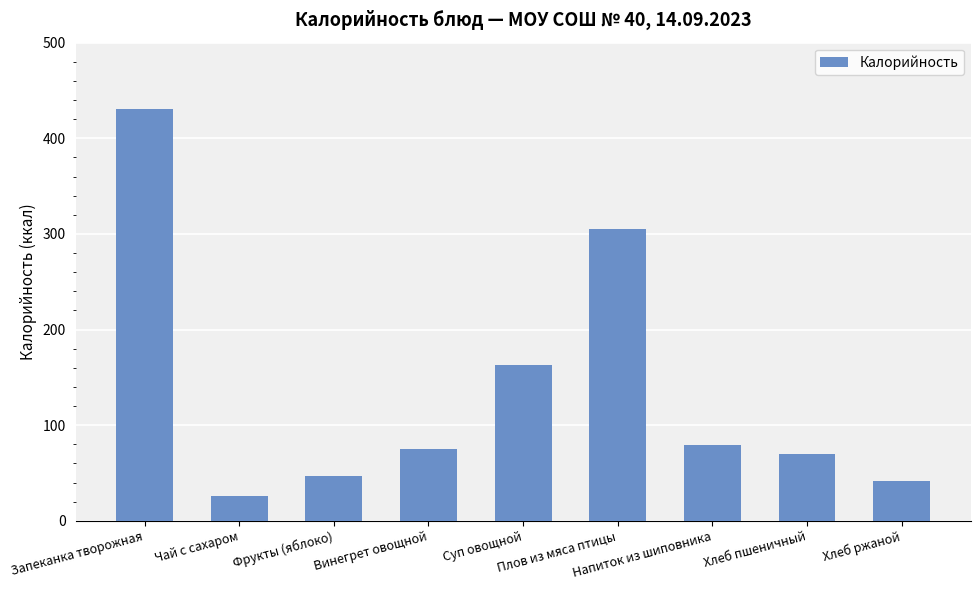

Which has a higher value, Хлеб ржаной or Запеканка творожная?

Запеканка творожная